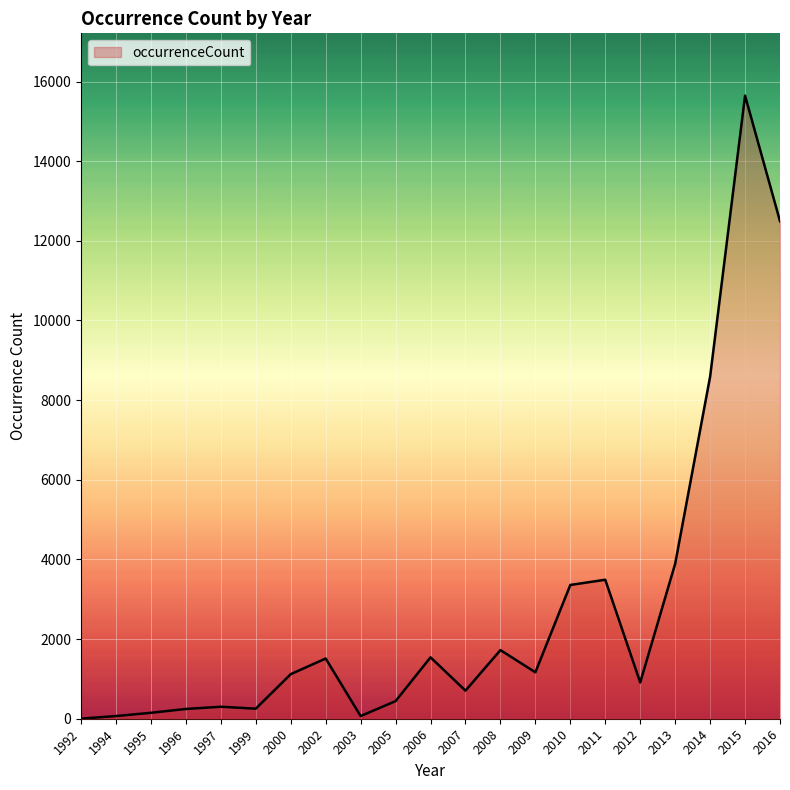

The value at 2010 is 4721. True or false?

False